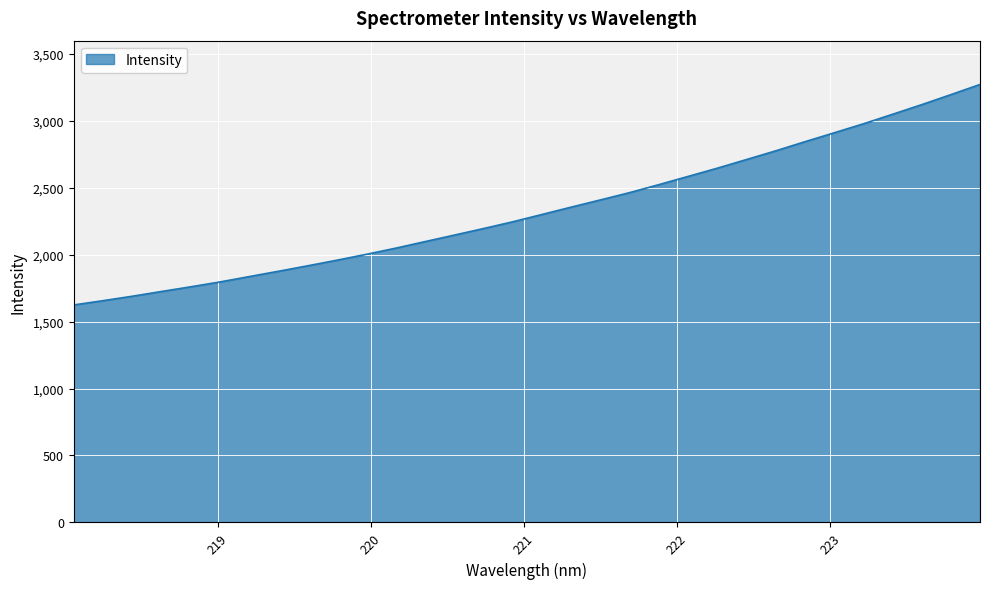

What is the difference between the second highest and minimum values?

1570.2